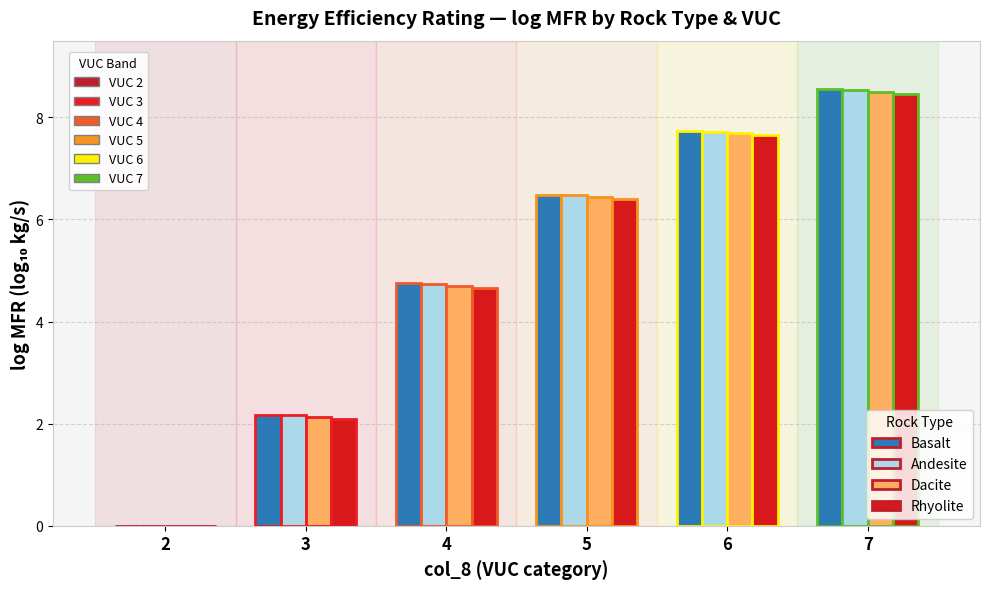

Where is Andesite nearest to the value 4?

4